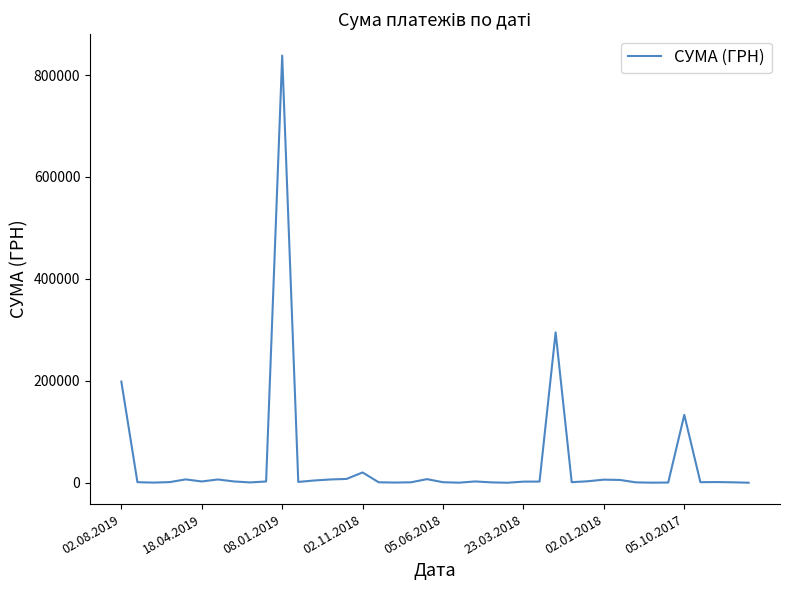

True or false: there are more than 1 points higher than both neighbors.

True